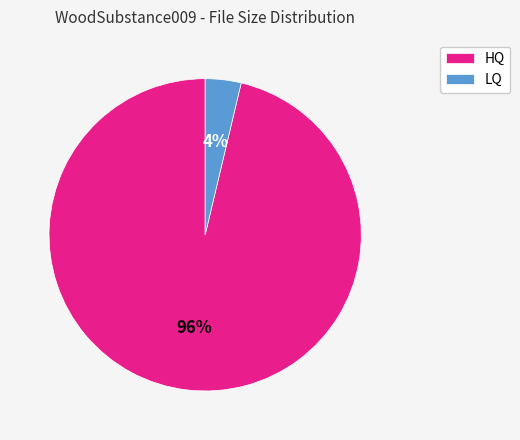

True or false: LQ accounts for 19% of the total.

False